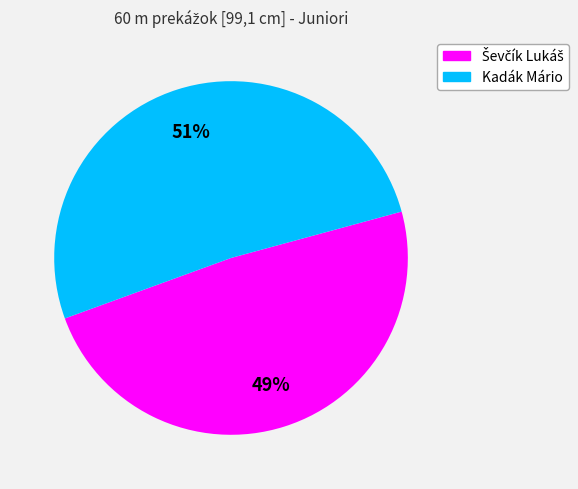

Is Kadák Mário the majority of the pie?

Yes